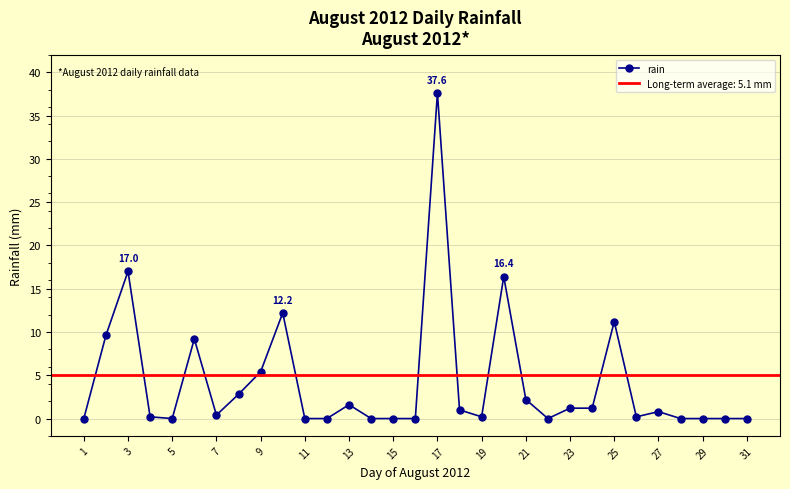

What is the maximum value for rain?

37.6